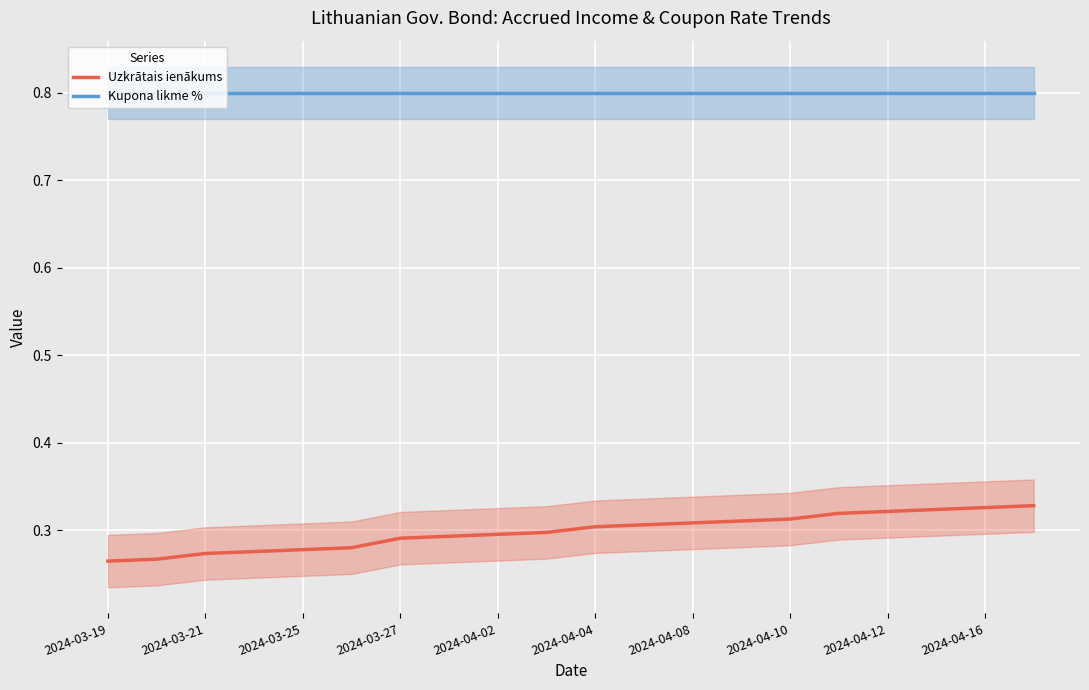

Is it true that Uzkrātais ienākums equals 0.2 at 2024-04-08?

False